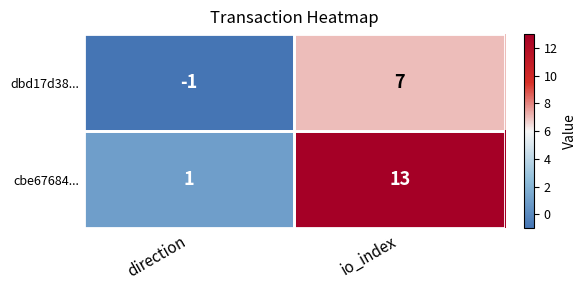

The value of cbe67684... at direction is 1. True or false?

True